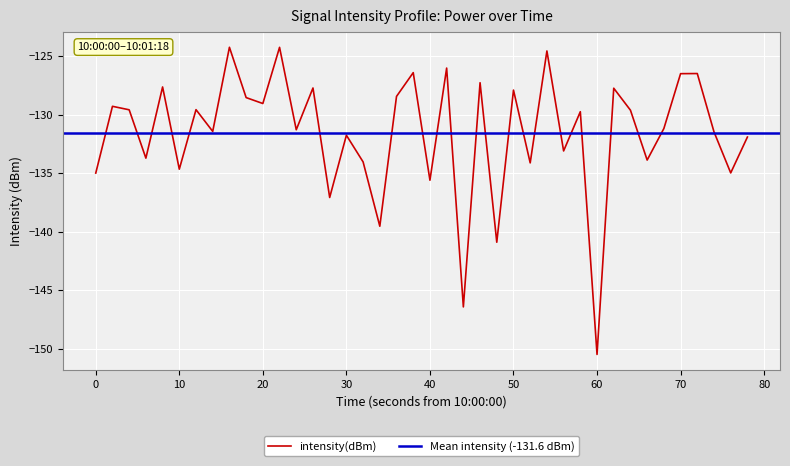

What is the difference between the maximum and minimum values?

26.2